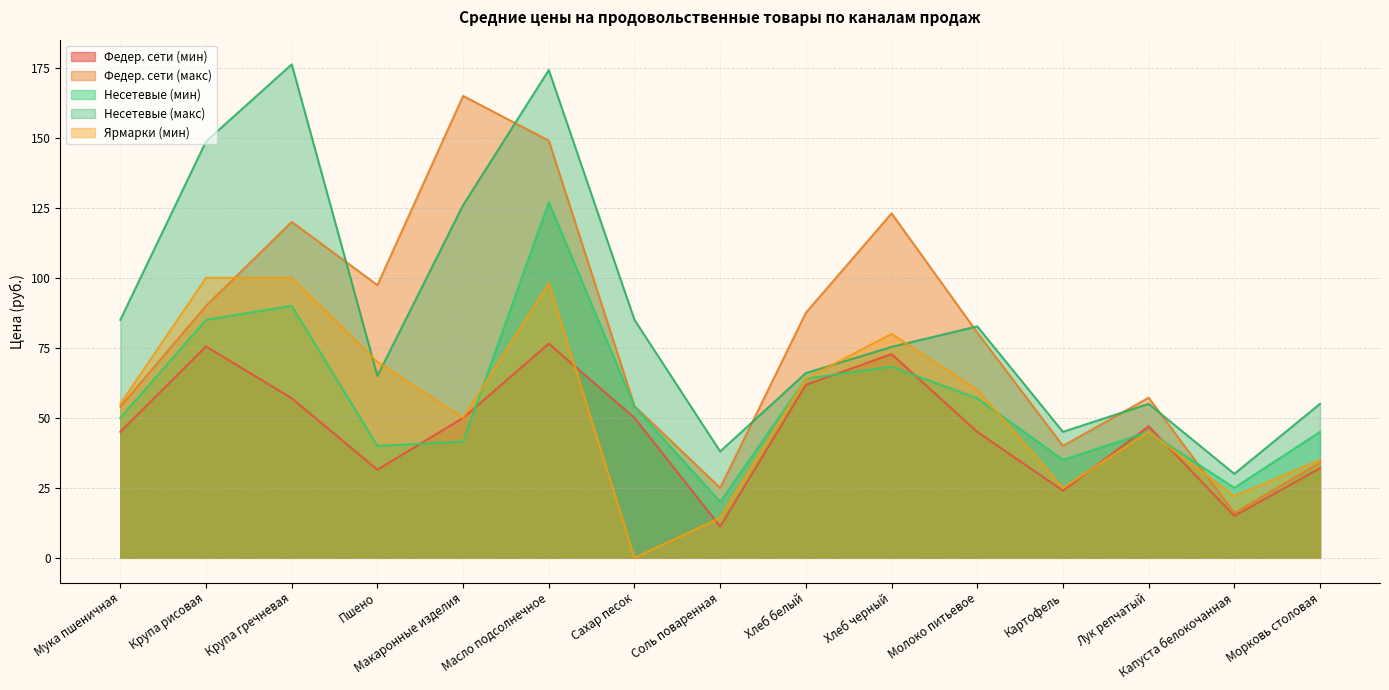

What is the value of the Федер. сети (макс) point at the 13th from the left?

57.2